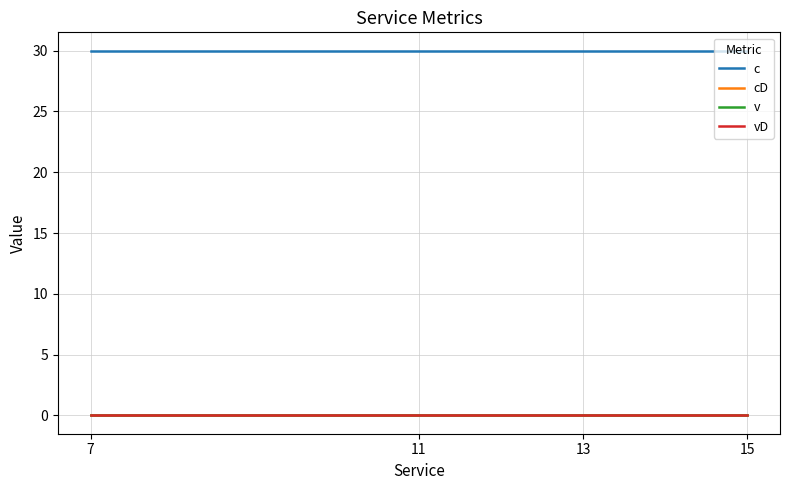

At 7, list the series in order from smallest to largest.

cD, v, vD, c